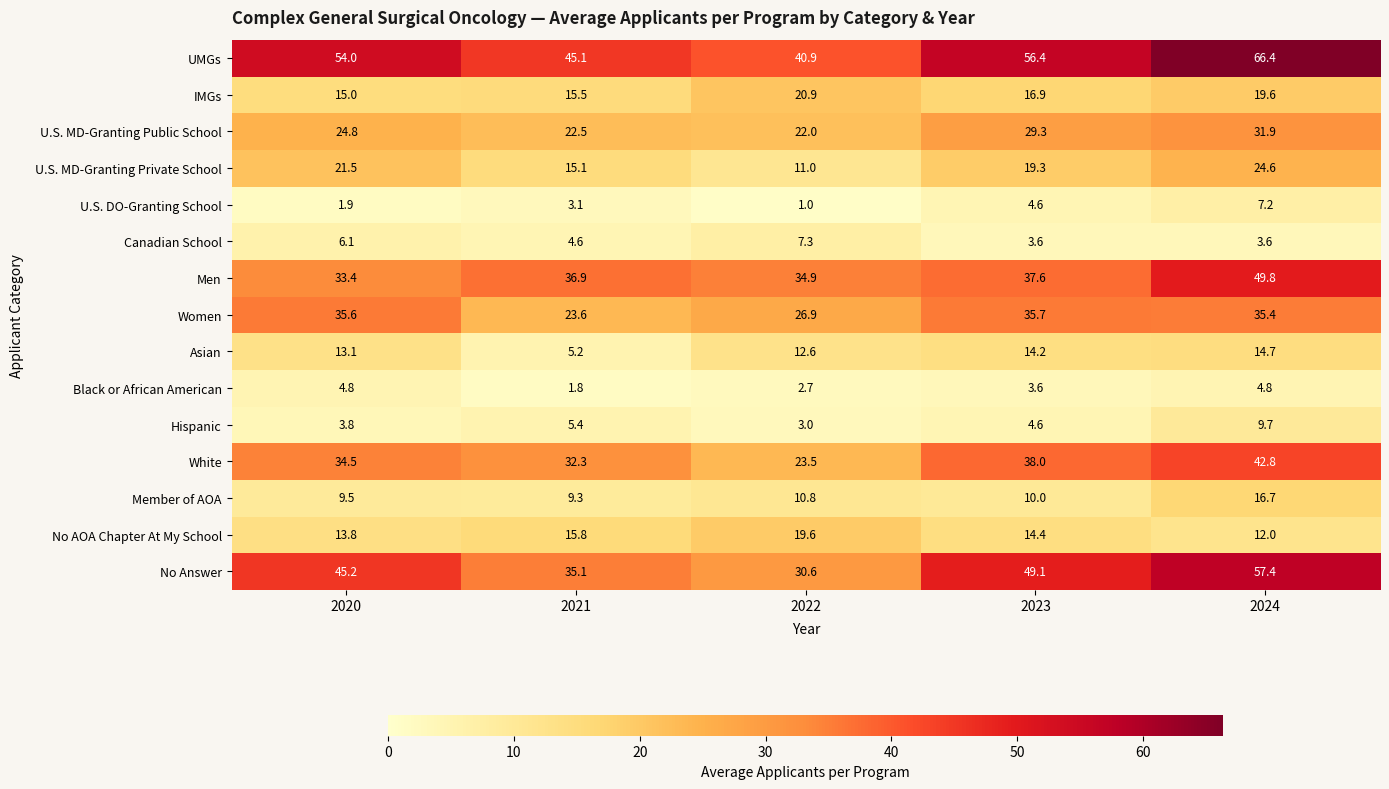

How many values in the U.S. MD-Granting Private School series are below 19?

2